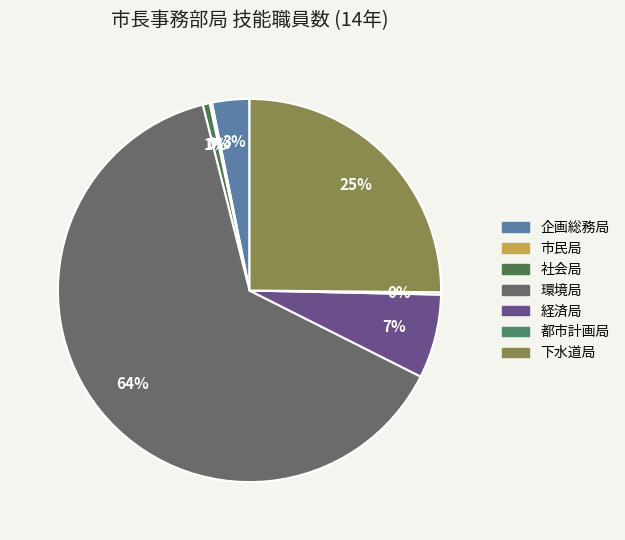

Which slice is the largest?

環境局